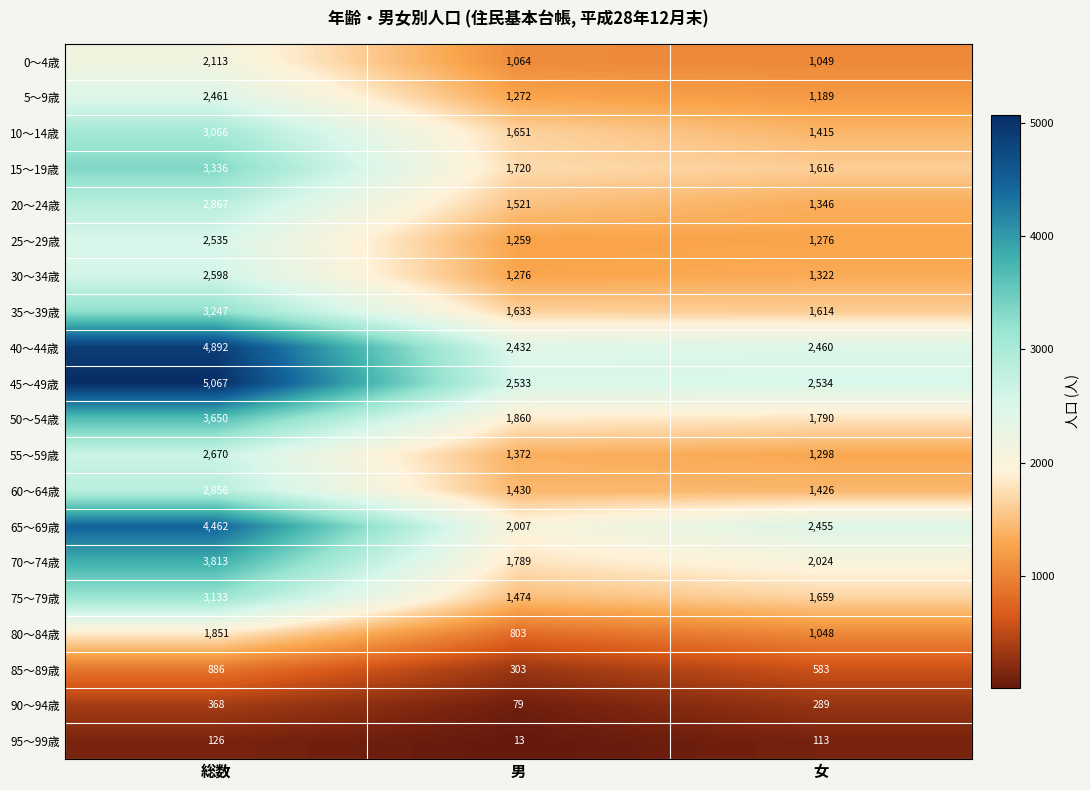

Which series has the largest range (max minus min)?

45～49歳